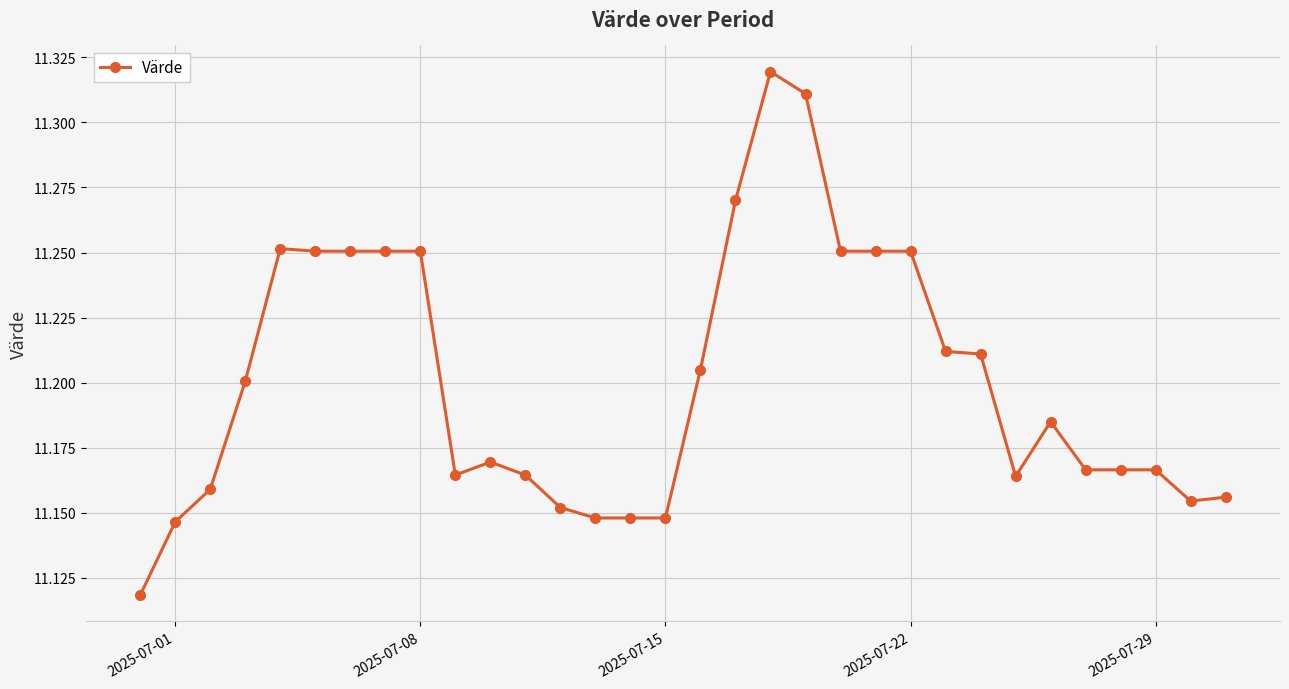

Count the values in the range 11 to 12.

32